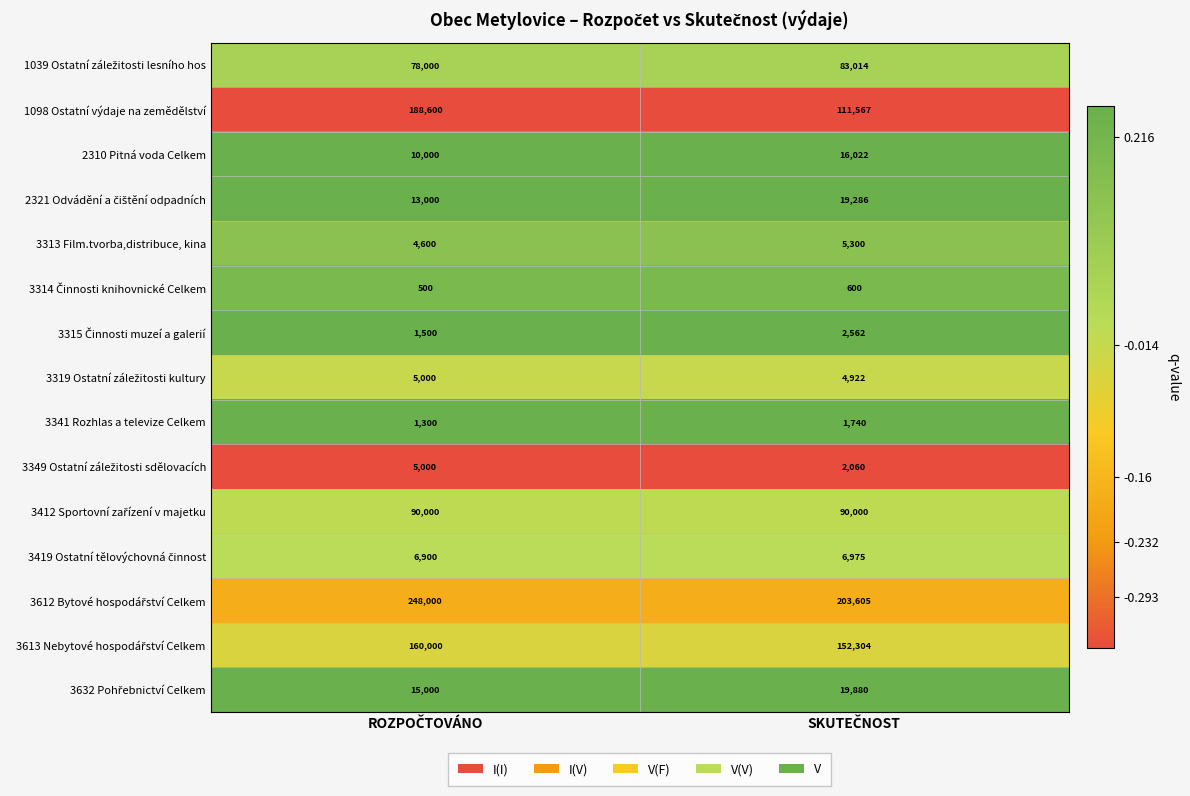

What is the sum of all 1098 Ostatní výdaje na zemědělství values?

300167